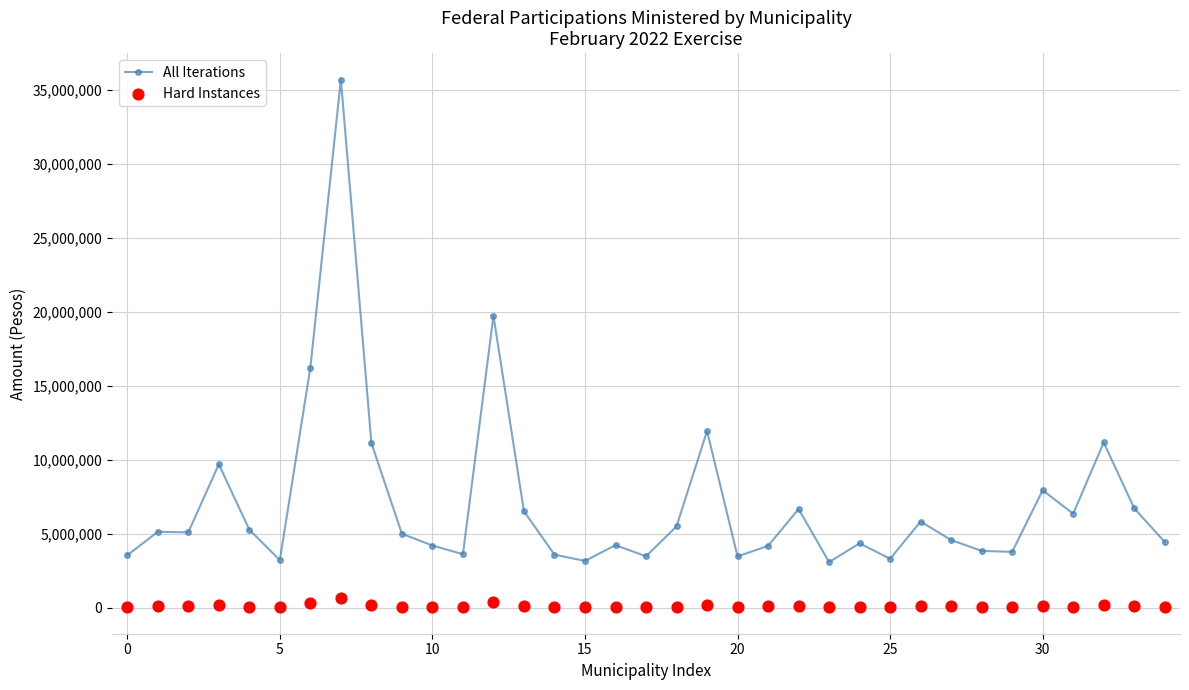

At how many categories does at least one series exceed 34707376?

1